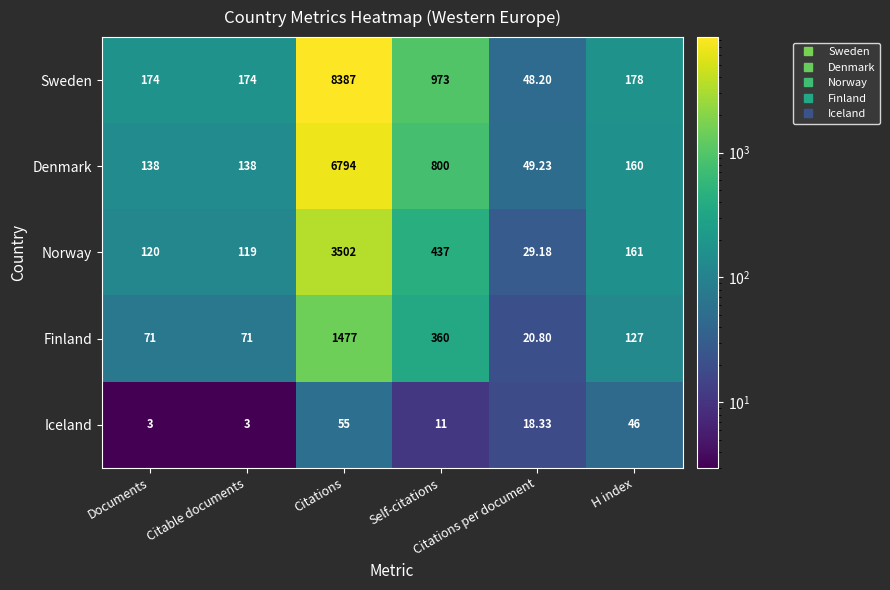

List the series in order of their peak value, lowest first.

Iceland, Finland, Norway, Denmark, Sweden